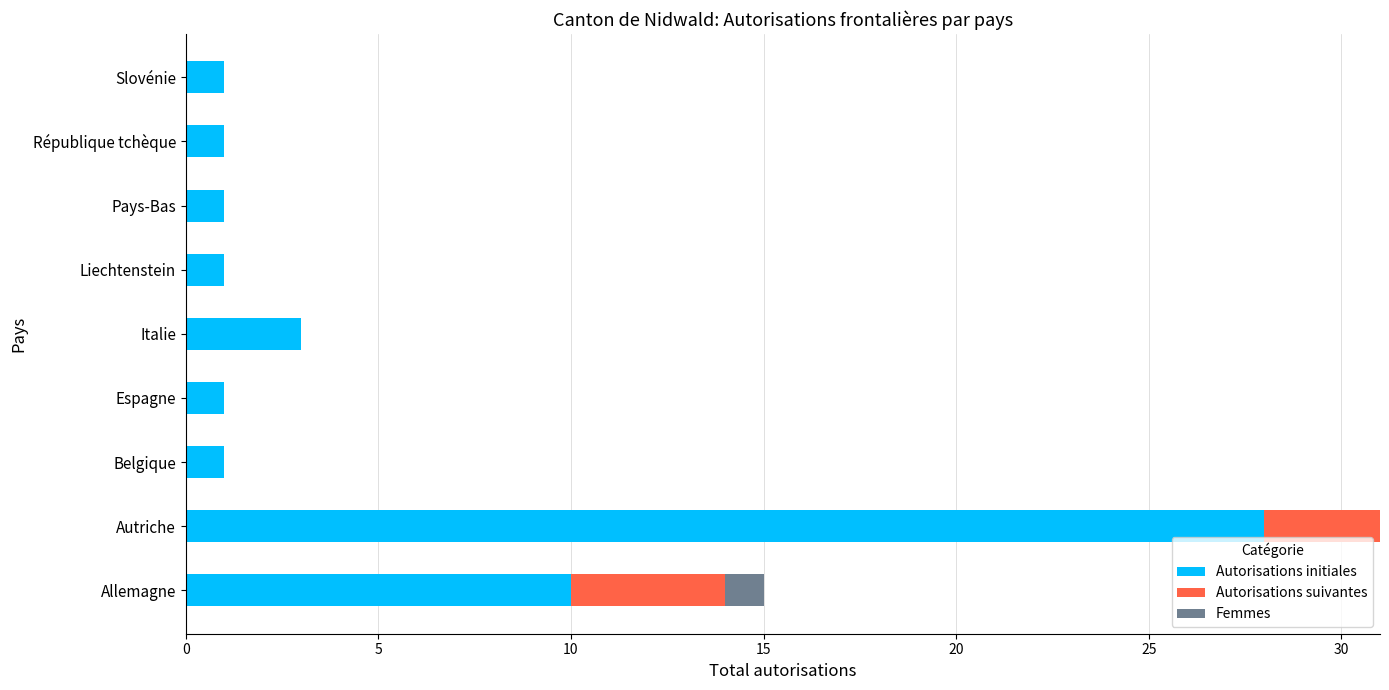

At which label does Autorisations initiales reach its peak?

Autriche